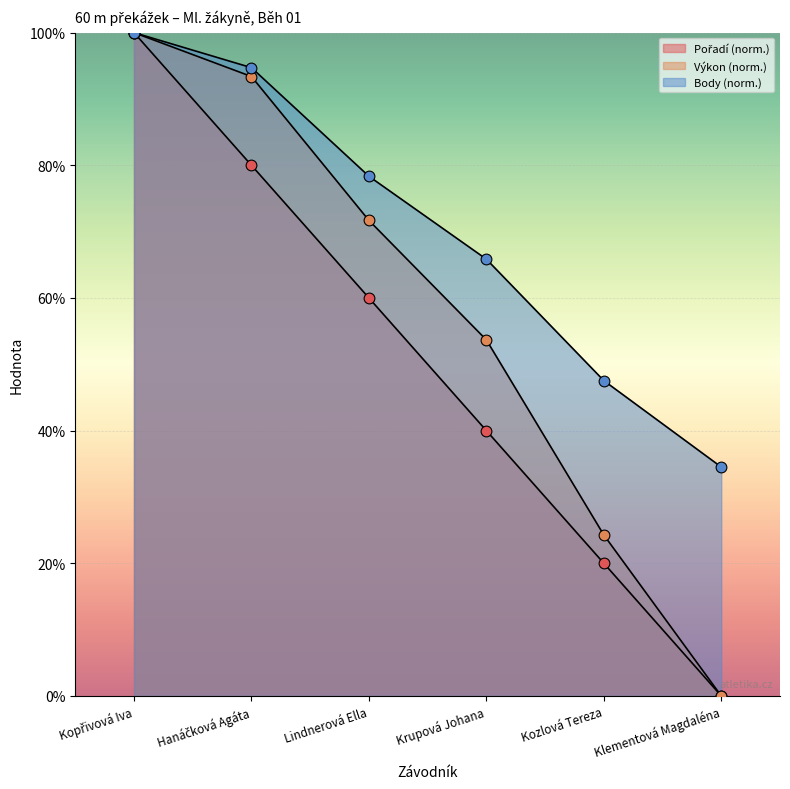

Is the value of Pořadí at Hanáčková Agáta greater than the value of Výkon at Krupová Johana?

Yes